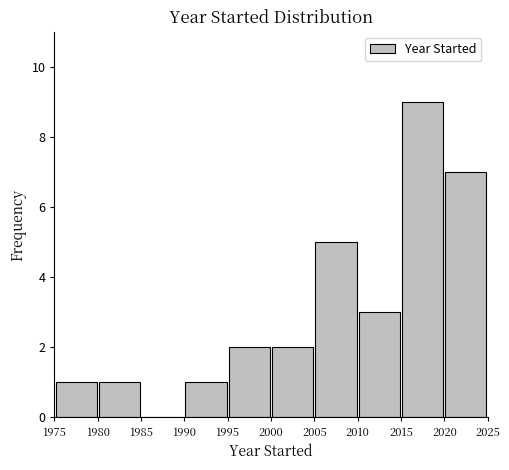

How tall is the bar that spans 1995 to 2000 on the x-axis? The values are not printed on the chart, so give them approximately, as read against the axis.

2